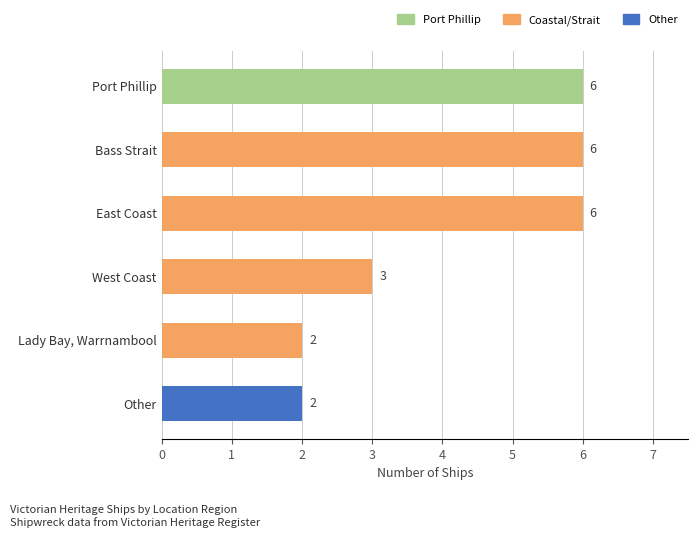

True or false: the data shows 2 at Lady Bay, Warrnambool.

True